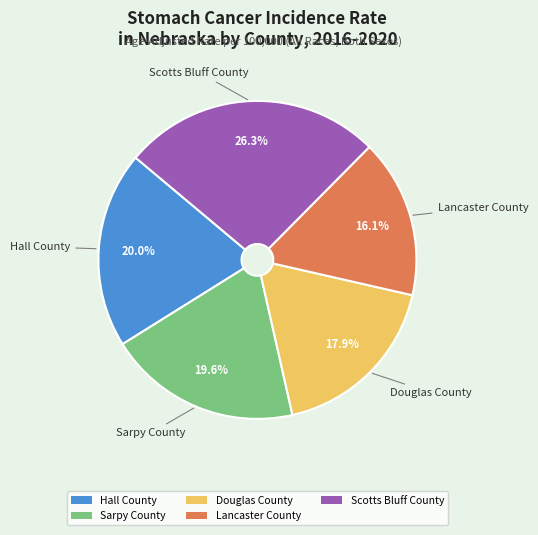

The Lancaster County slice represents 16% of the pie. True or false?

True